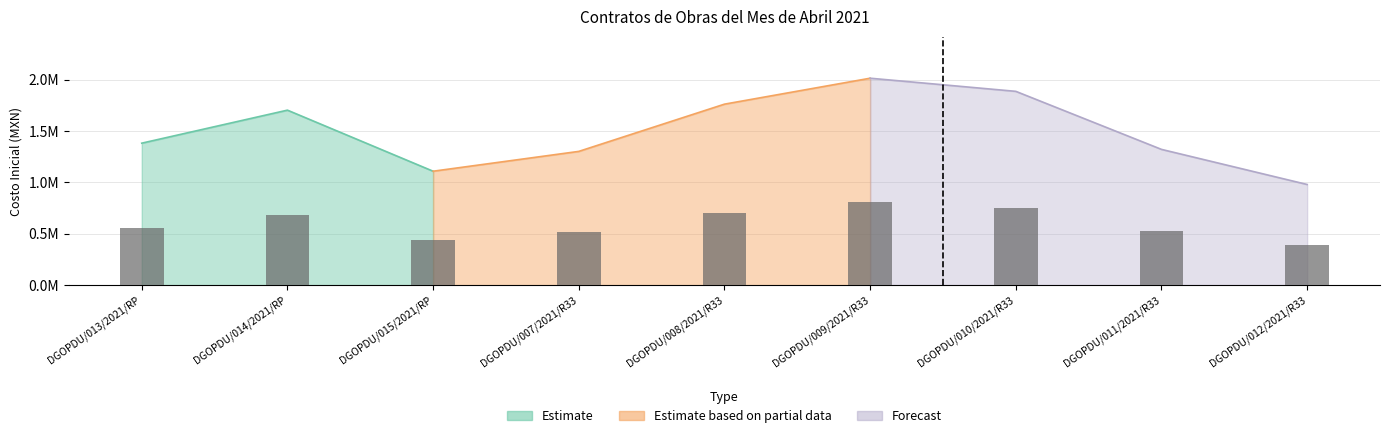

Rank the categories by value from lowest to highest.

9, 3, 4, 8, 1, 2, 5, 7, 6